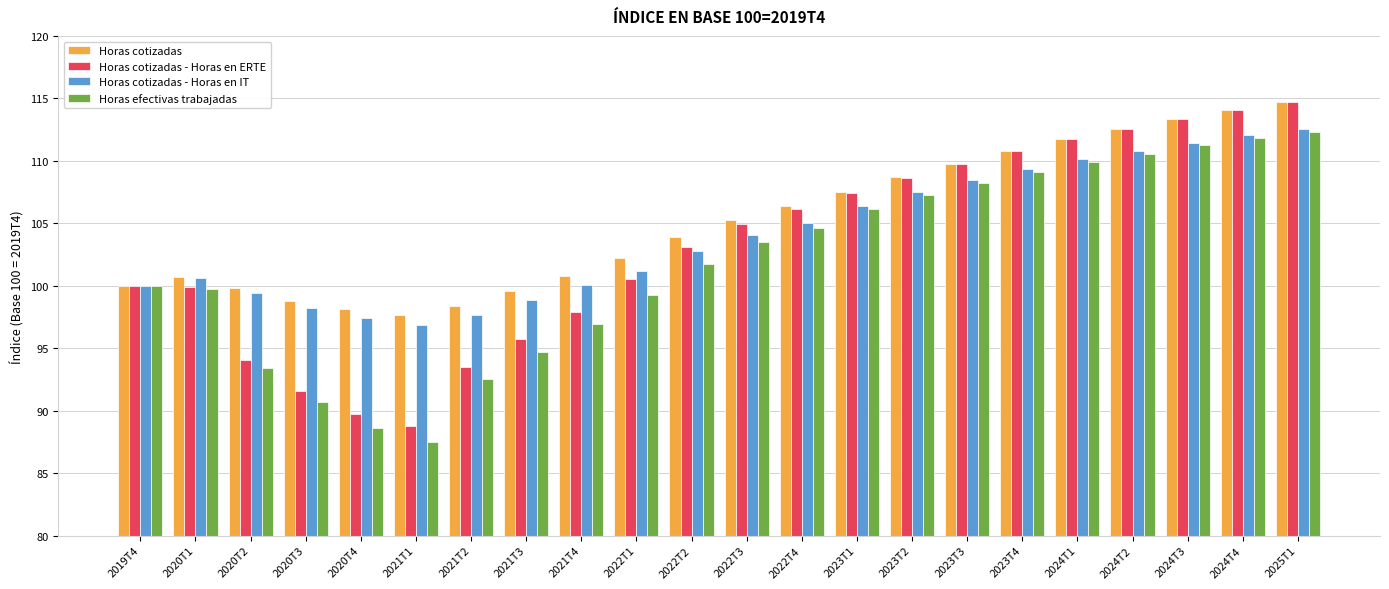

What is the difference between the highest and lowest values at 2022T2?

2.2